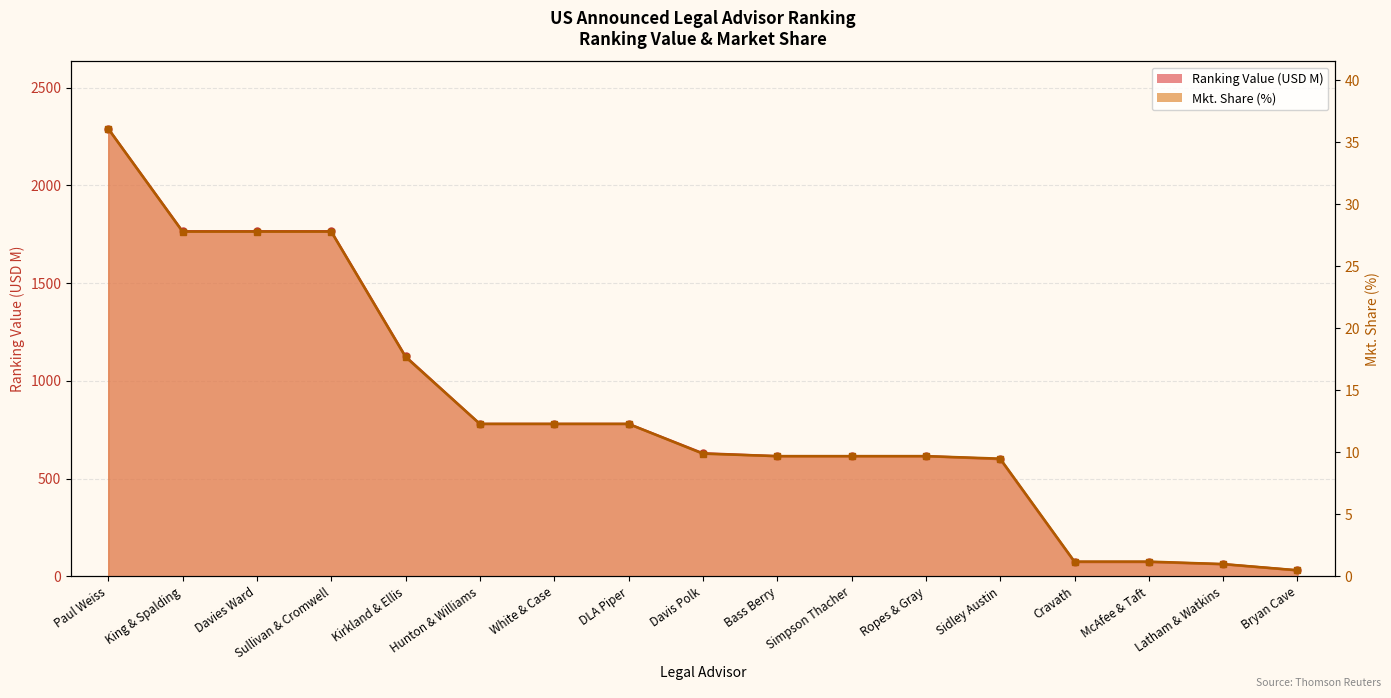

True or false: Mkt. Share (%) has more than 2 points higher than both neighbors.

False